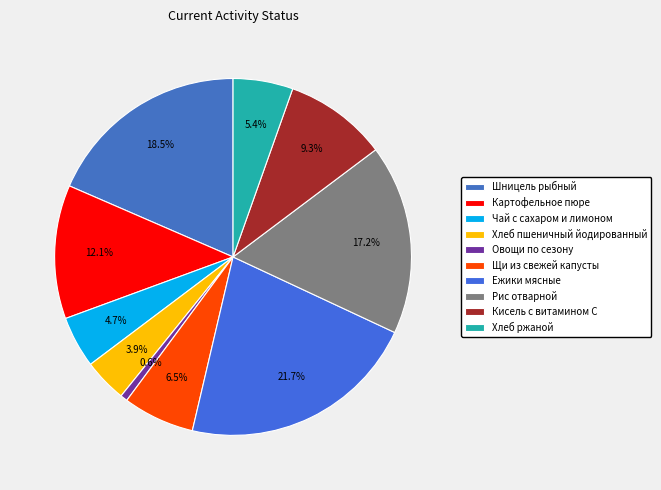

What percentage do Хлеб ржаной and Чай с сахаром и лимоном together represent?

10.1%